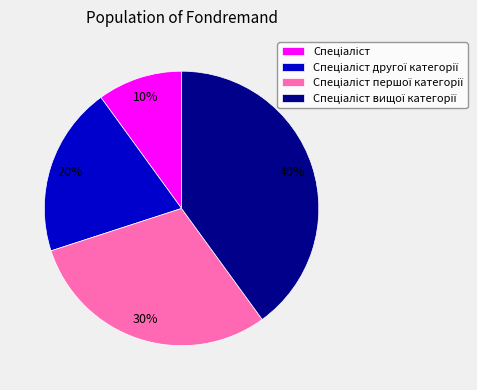

Is there a majority slice in this chart?

No